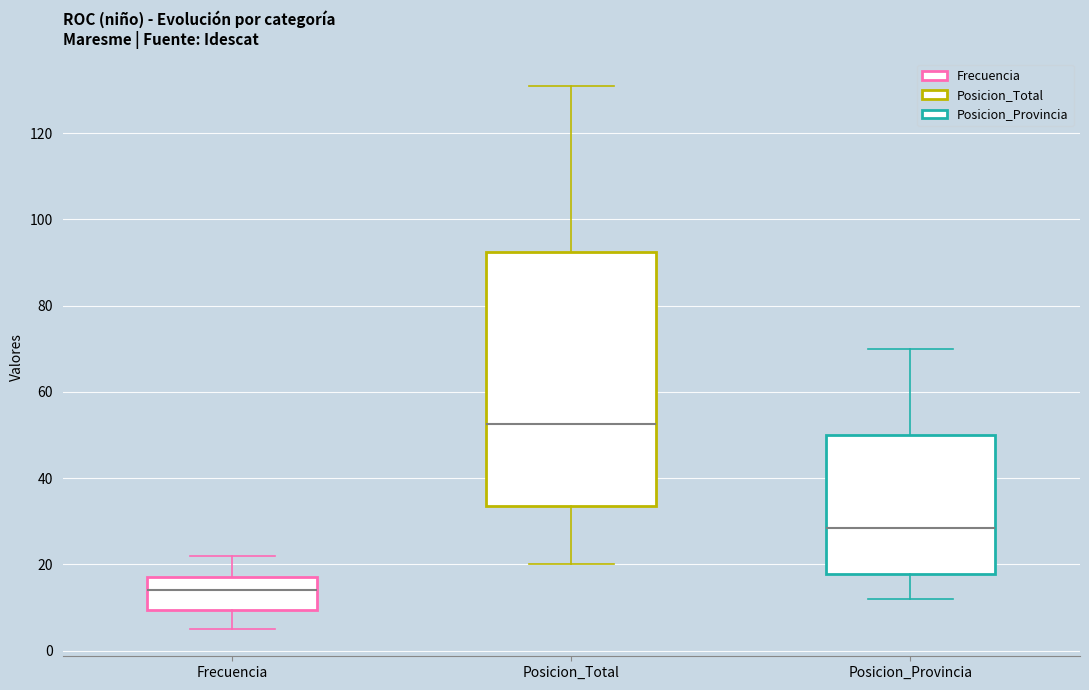

Comparing the boxes themselves (not the whiskers), which one is the tallest?

Posicion_Total